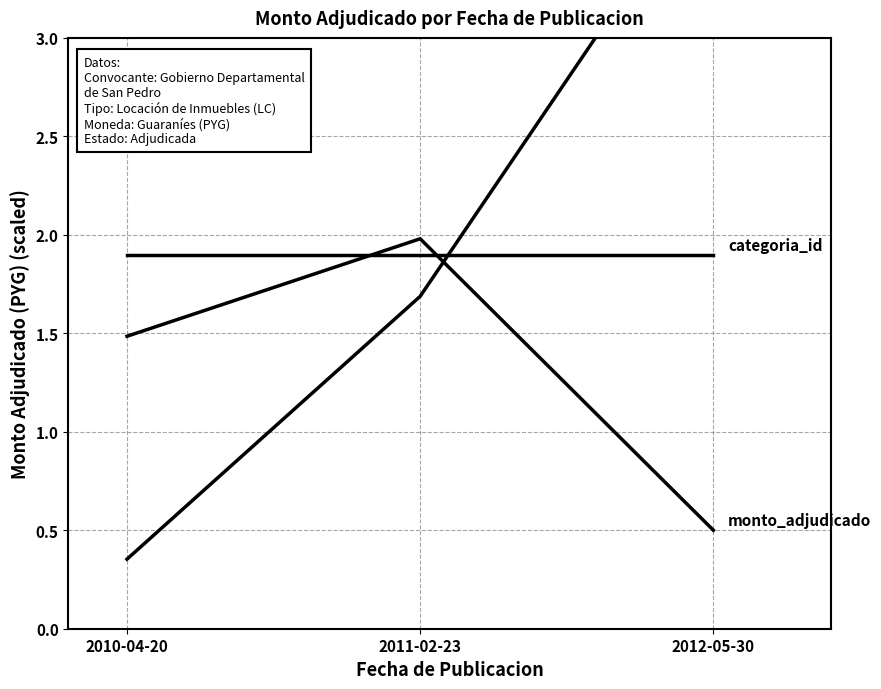

What is the difference between the maximum and minimum values in the nro_licitacion series?

3.5